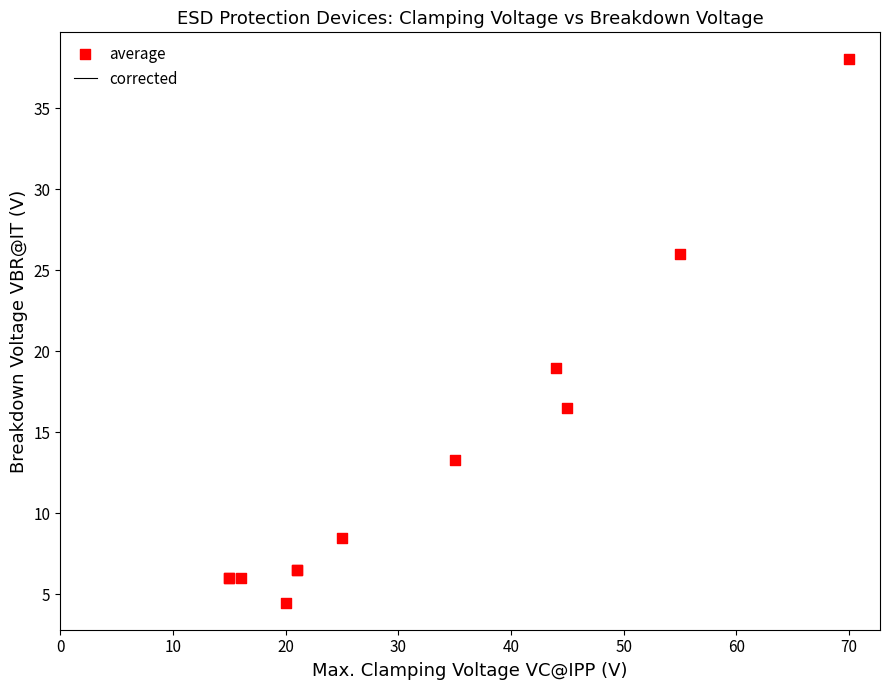

What Y value in the scatter plot is closest to 21?

19.0